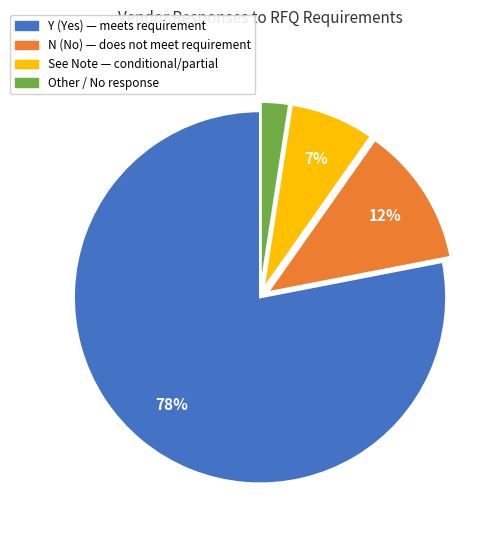

Do N and Other together represent more than half of the pie?

No